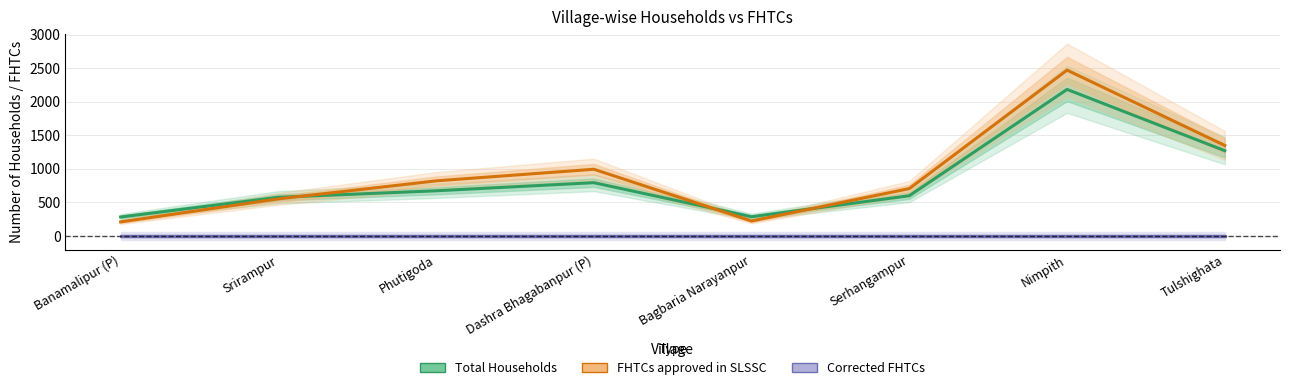

List the labels in order of Total Households value, smallest first.

Banamalipur (P), Bagbaria Narayanpur, Srirampur, Serhangampur, Phutigoda, Dashra Bhagabanpur (P), Tulshighata, Nimpith